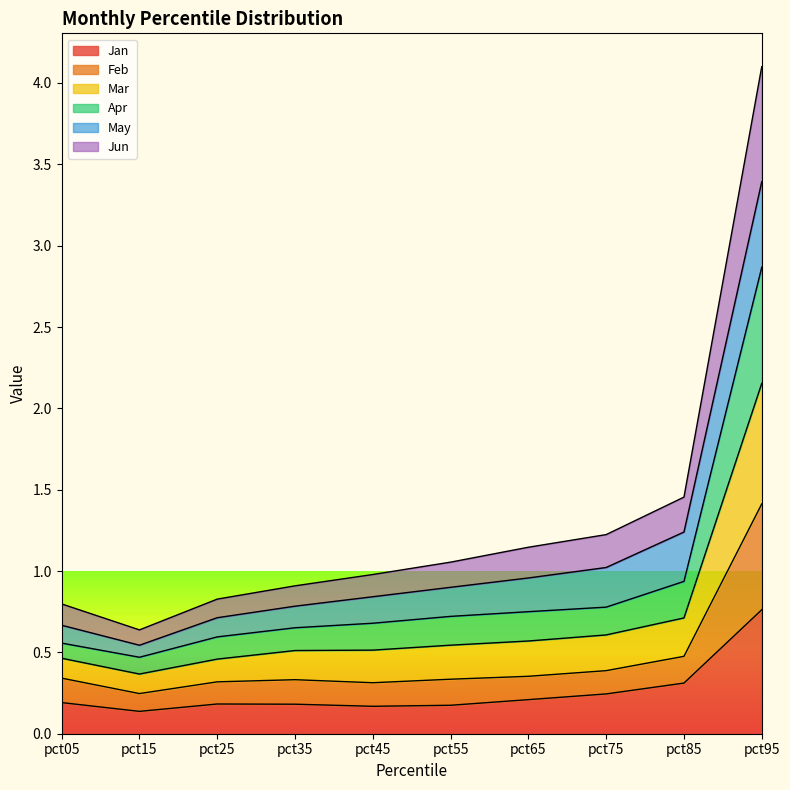

At which category is the sum across all series the highest?

pct95